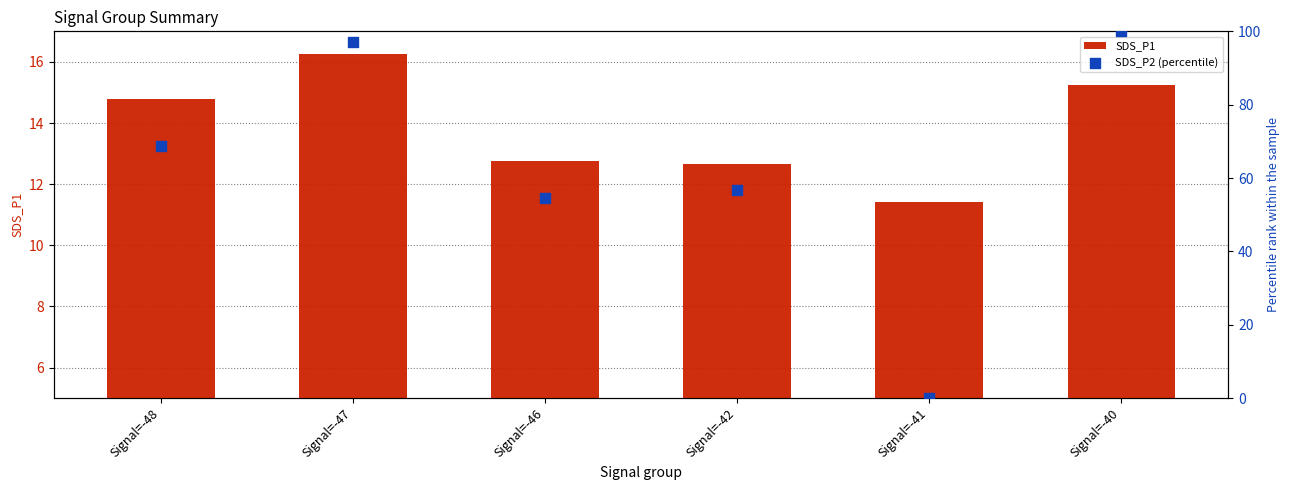

What are all the series names shown in the legend?

SDS_P1, SDS_P2 (percentile)